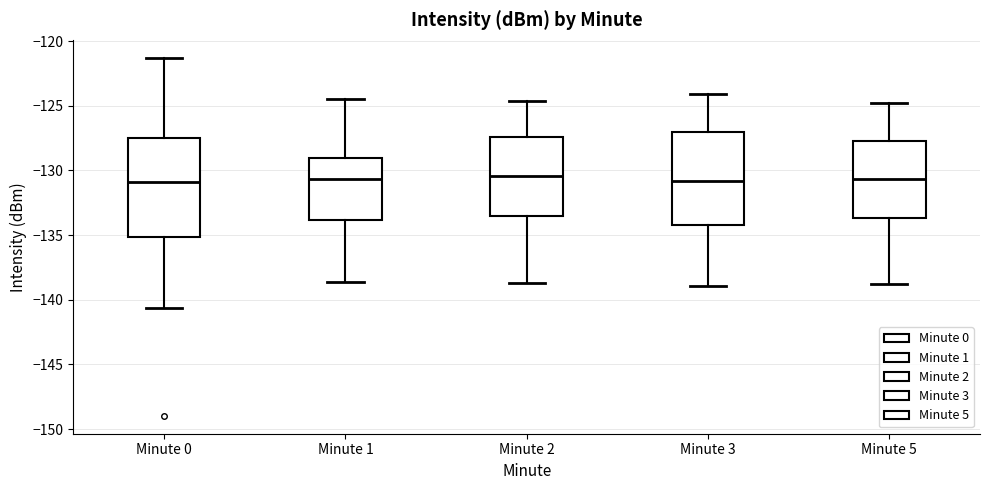

Reading left to right, transcribe this box plot: for each box, give where its median line is, the range the box spans, and where its two whiskers end, as read against the y-axis. The values are not printed on the chart, so give them approximately, as read against the axis.

Minute 0: median -131.0, box -135.0 to -127.5, whiskers -140.5 to -121.5
Minute 1: median -130.5, box -134.0 to -129.0, whiskers -138.5 to -124.5
Minute 2: median -130.5, box -133.5 to -127.5, whiskers -138.5 to -124.5
Minute 3: median -131.0, box -134.0 to -127.0, whiskers -139.0 to -124.0
Minute 5: median -130.5, box -133.5 to -127.5, whiskers -139.0 to -125.0